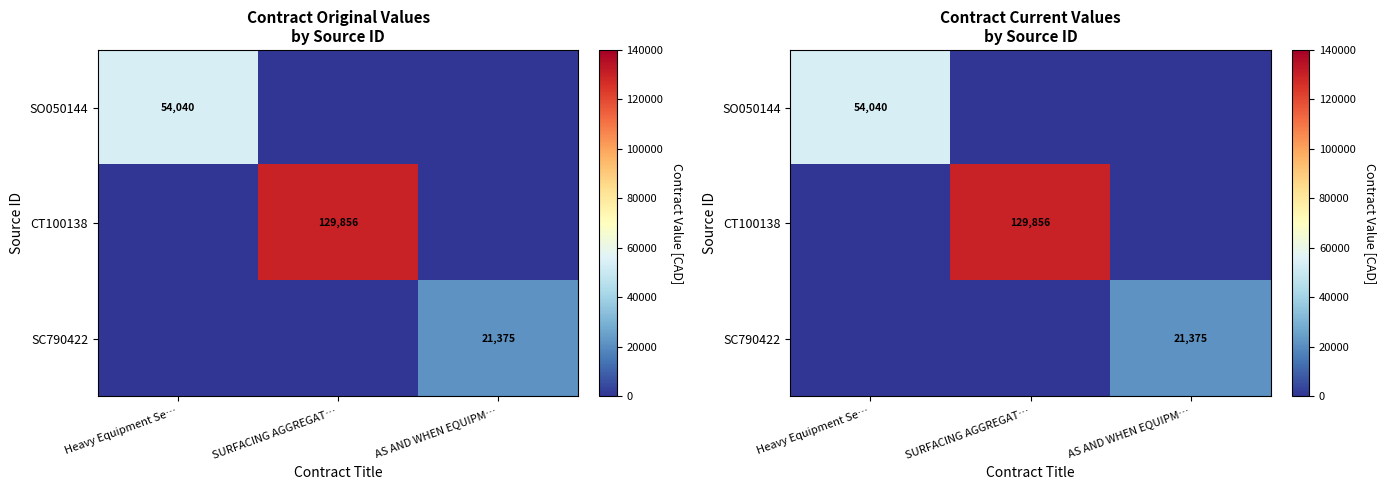

The SO050144 series shows 25834.0 at AS AND WHEN EQUIPM…. True or false?

False